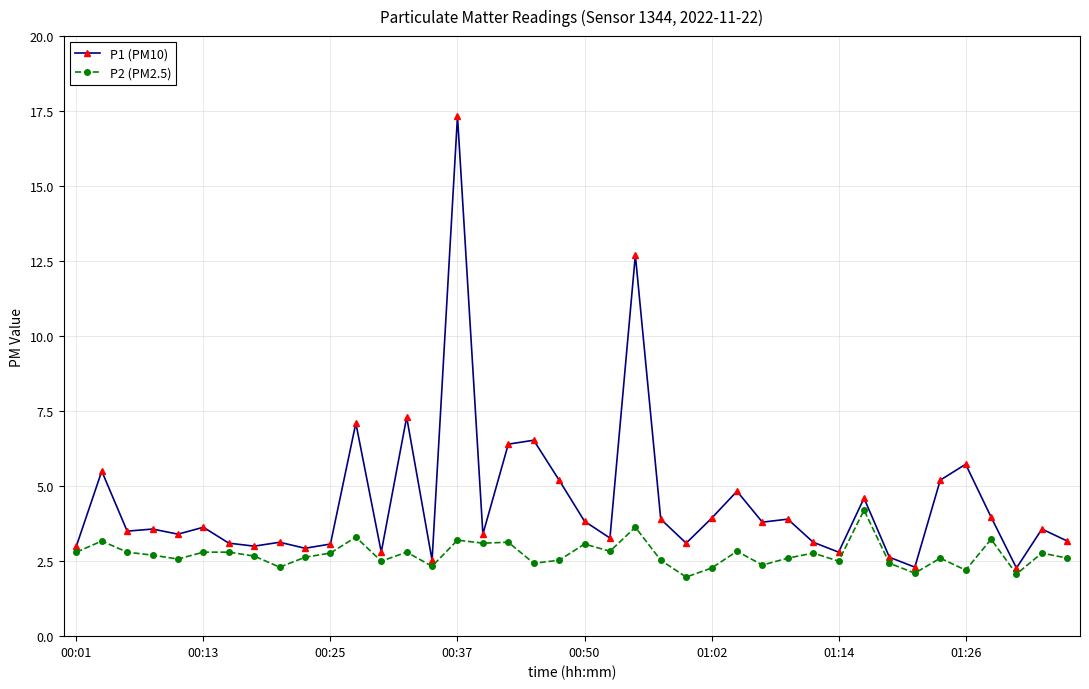

True or false: P1 (PM10) and P2 (PM2.5) cross at least once.

False